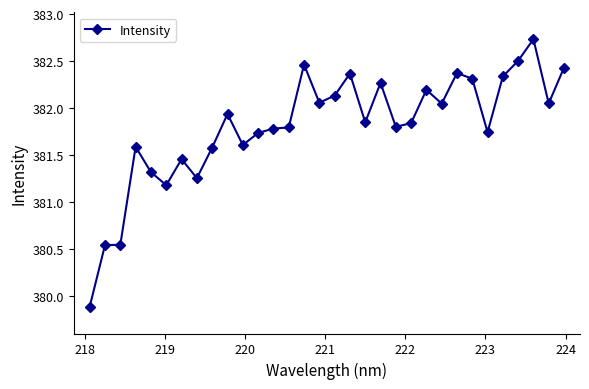

True or false: the data has more than 1 interior local peaks.

True